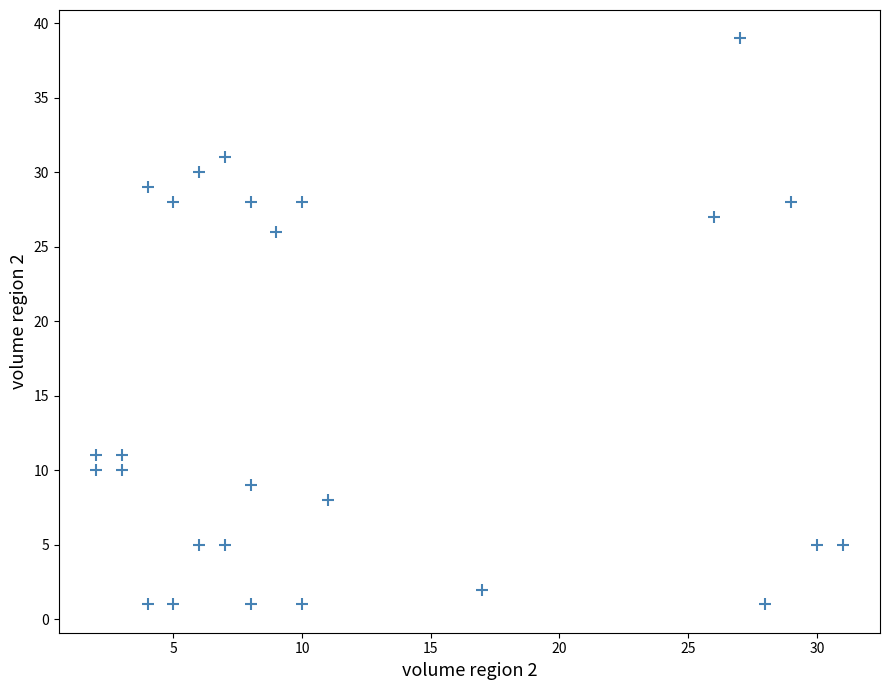

What is the range of Y values (max minus min)?

38